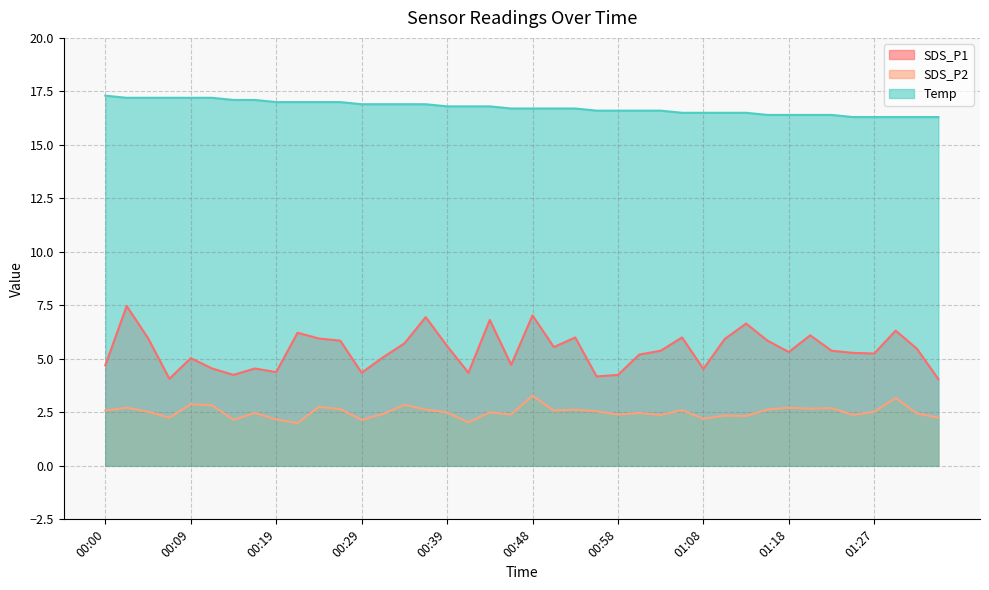

List the series in order of their overall mean, highest first.

Temp, SDS_P1, SDS_P2